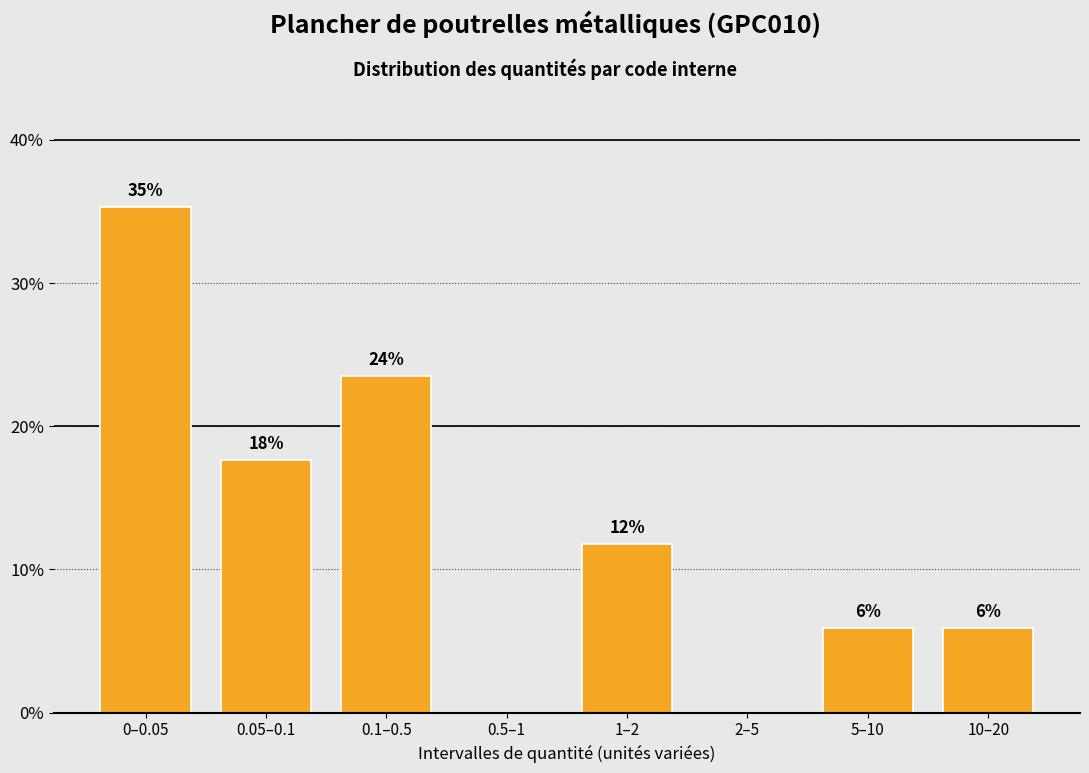

Are the bars horizontal?

No